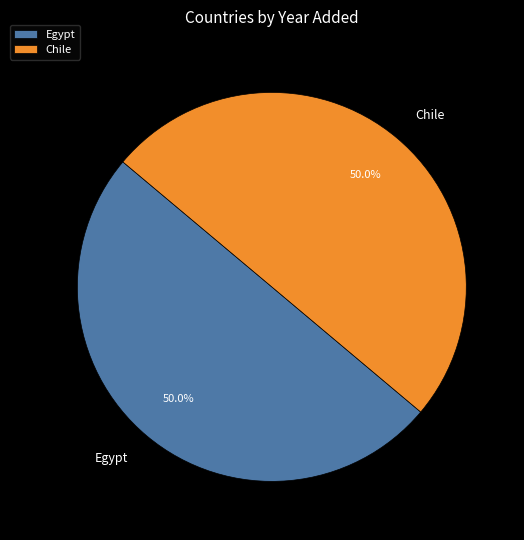

What portion of the pie excludes Egypt?

50.0%